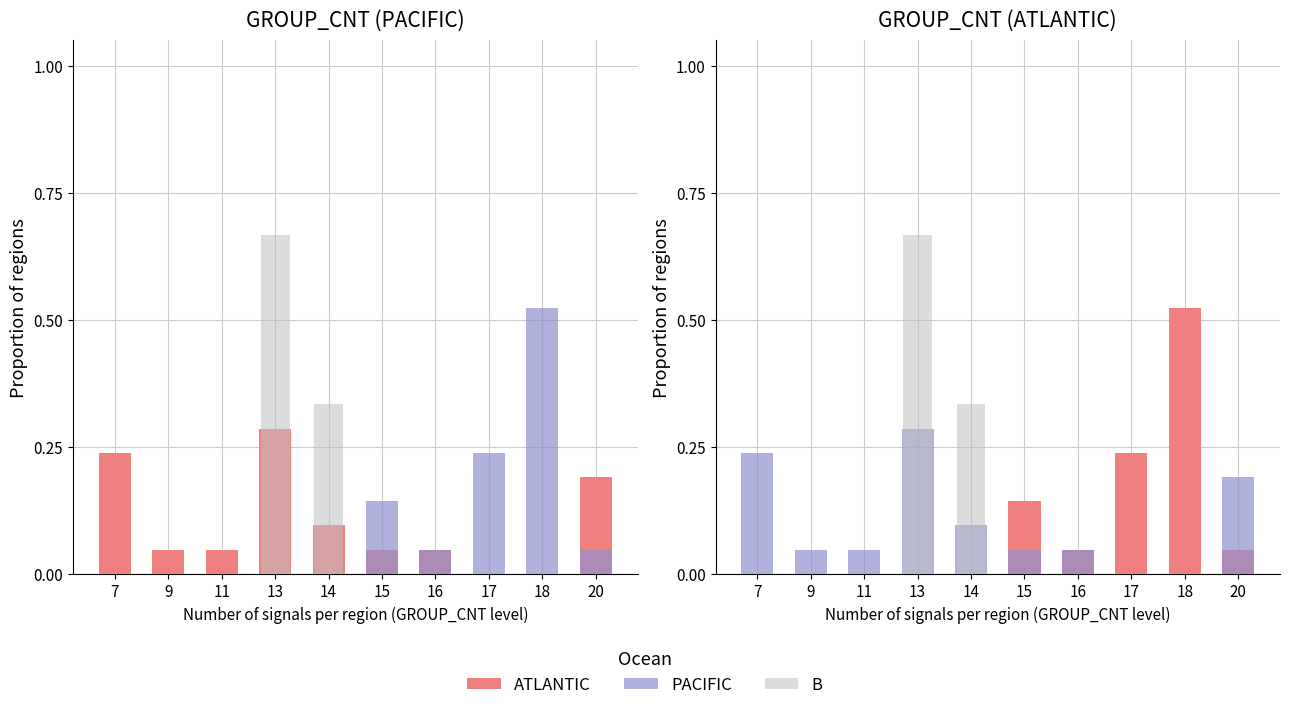

What is the sum of all PACIFIC values?

1.0